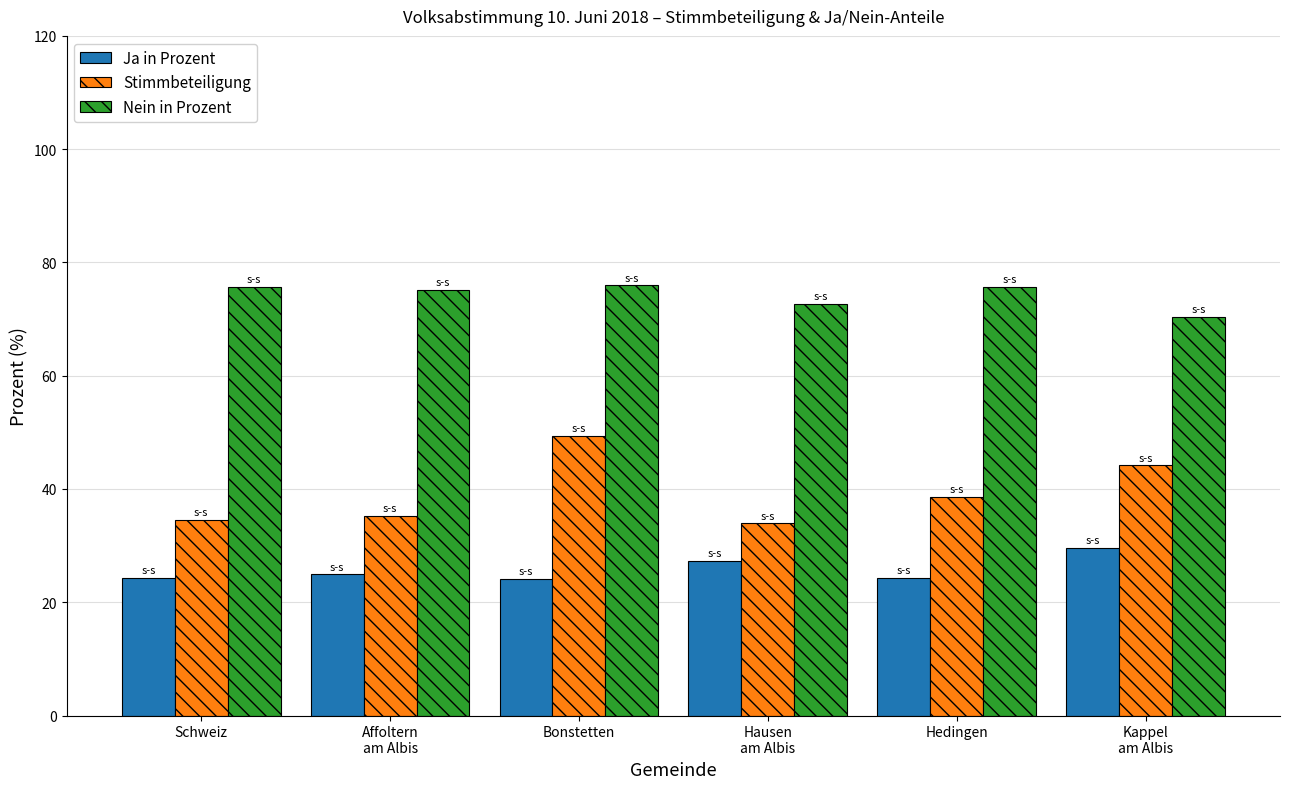

What is the approximate value of Ja in Prozent at Schweiz?

24.3